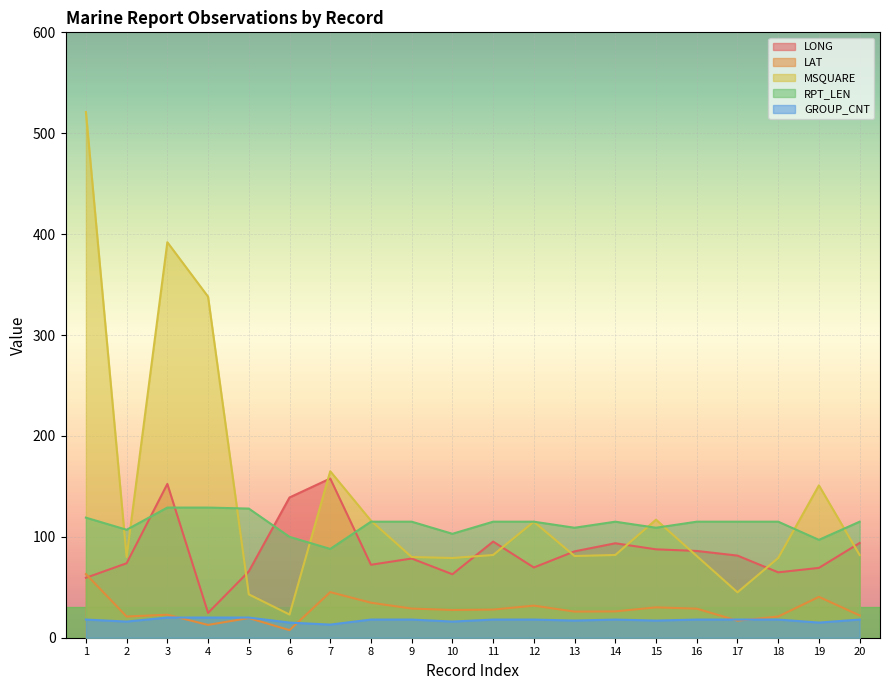

Is it true that LONG equals 93.5 at 1?

False